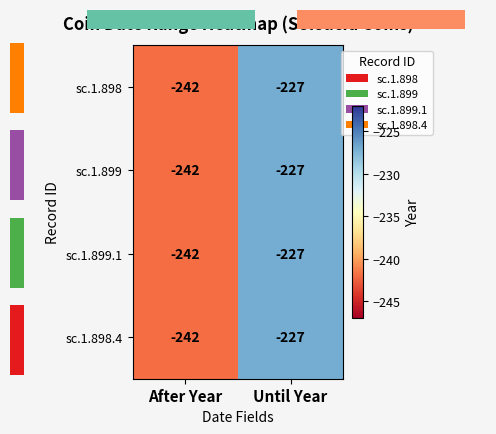

What is the sum of the sc.1.899 values at After Year and Until Year?

-469